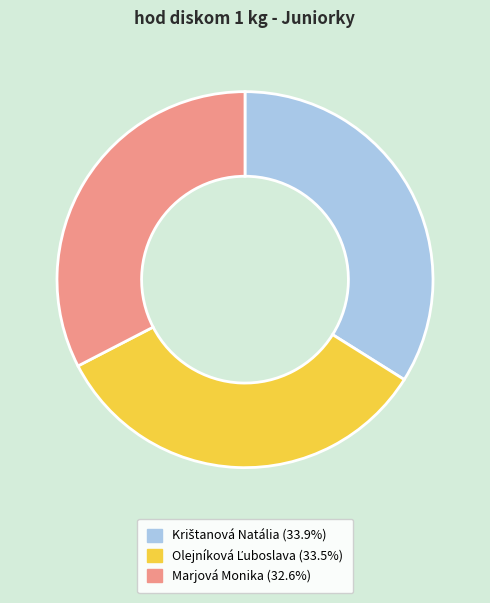

Which category has the smallest portion of the pie?

Marjová Monika